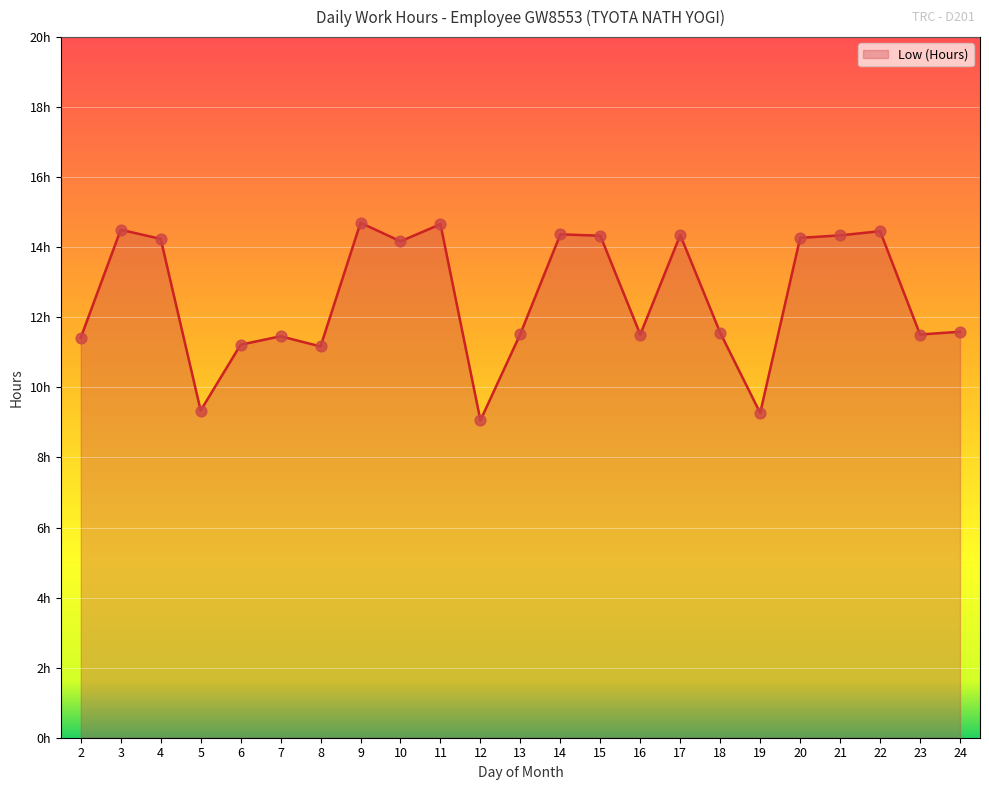

What is the ratio of the value at 5 to the value at 18?

0.8